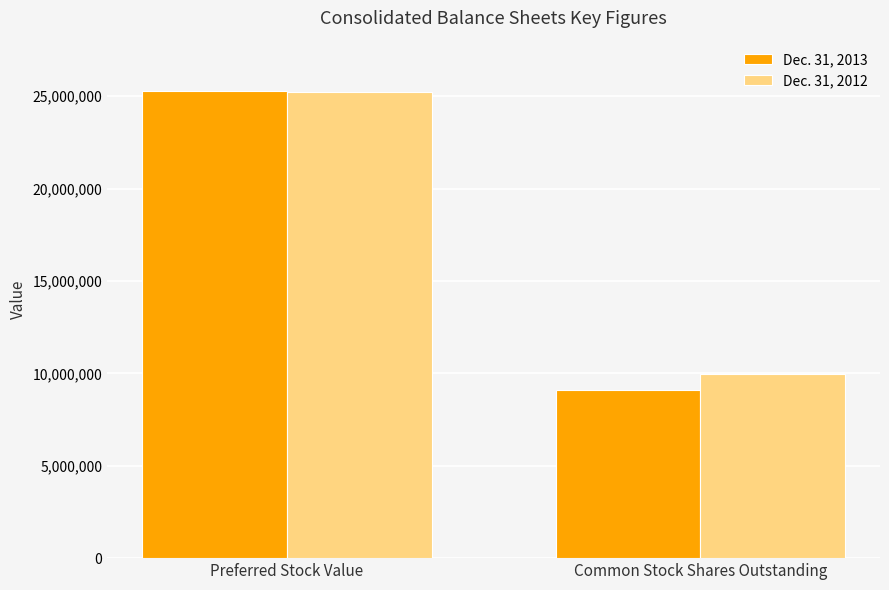

Does the chart contain stacked bars?

No